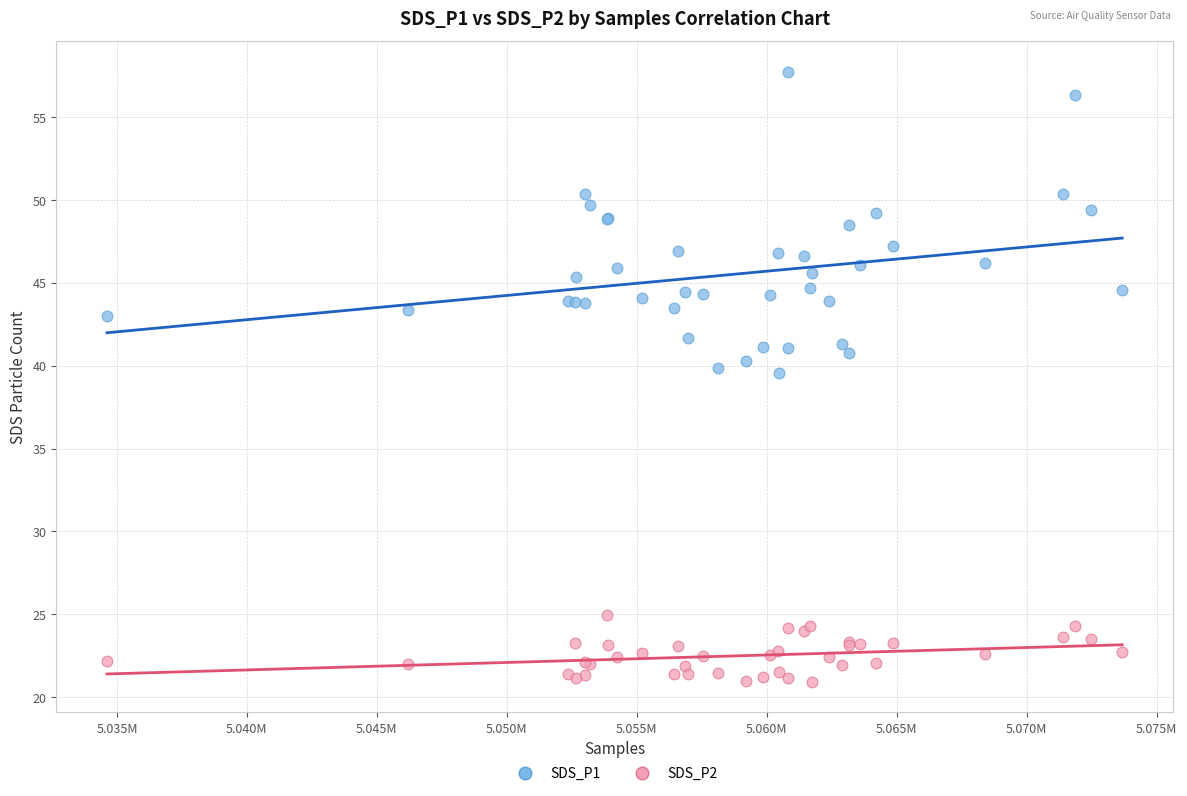

Which series has the widest spread of Y values?

SDS_P1